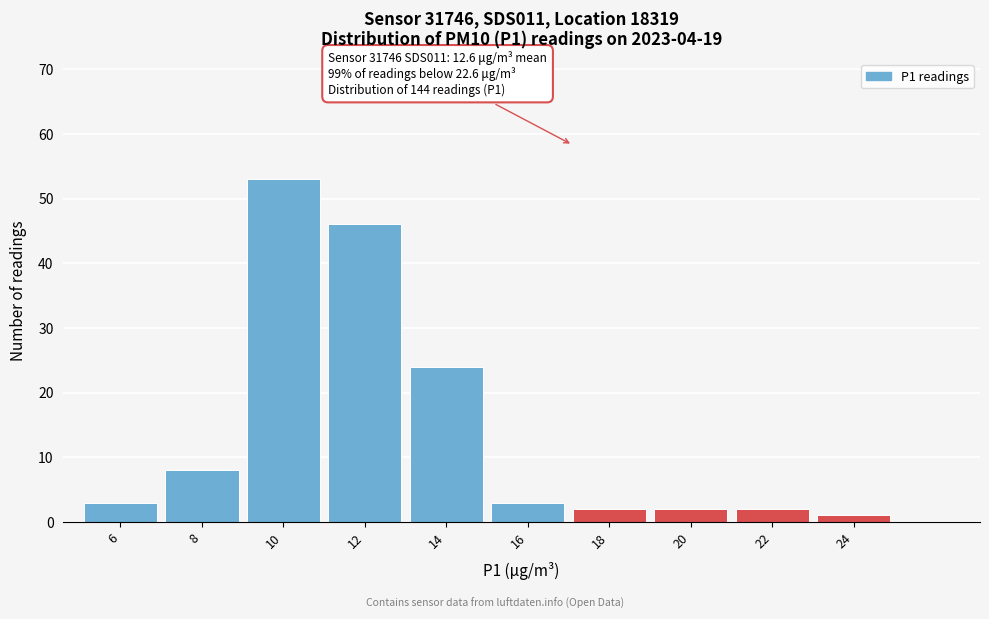

Reading right to left, extract all data points from this chart.

1	2	2	2	3	24	46	53	8	3